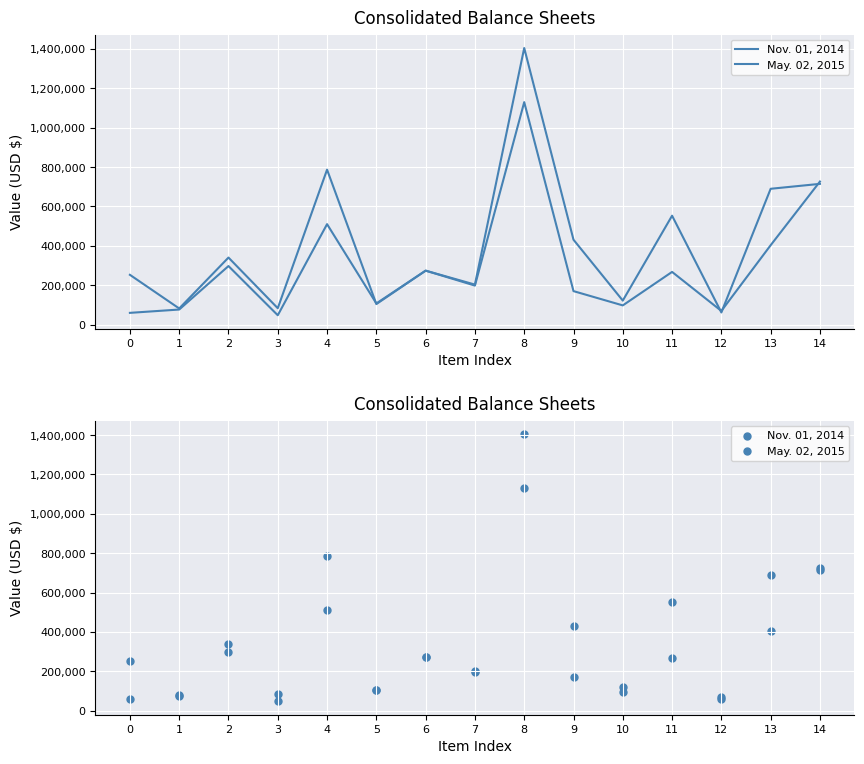

What is the total value across all series at 11?

820838